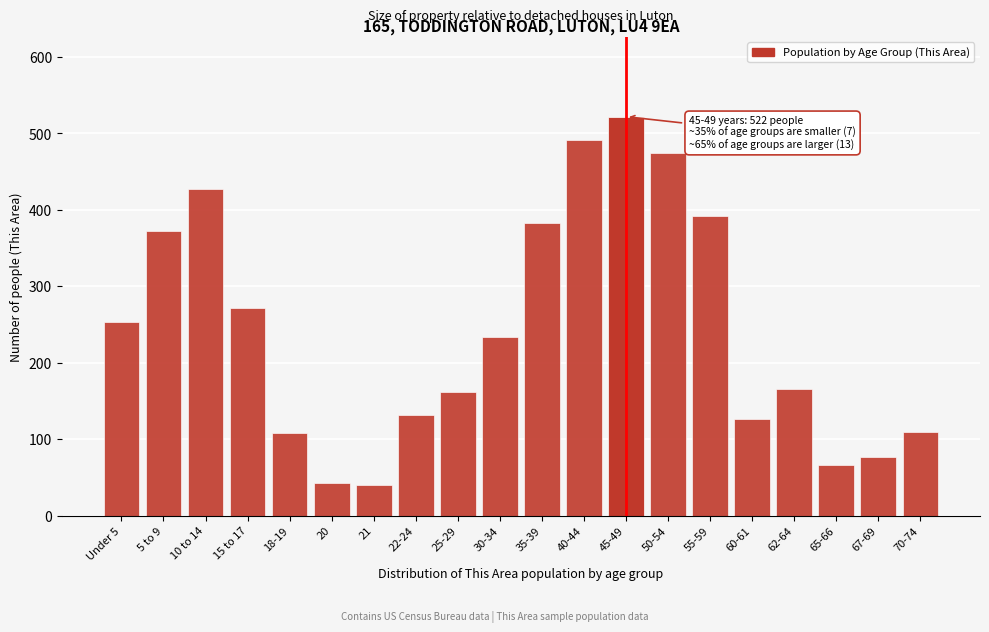

What position from the left is 60-61?

16